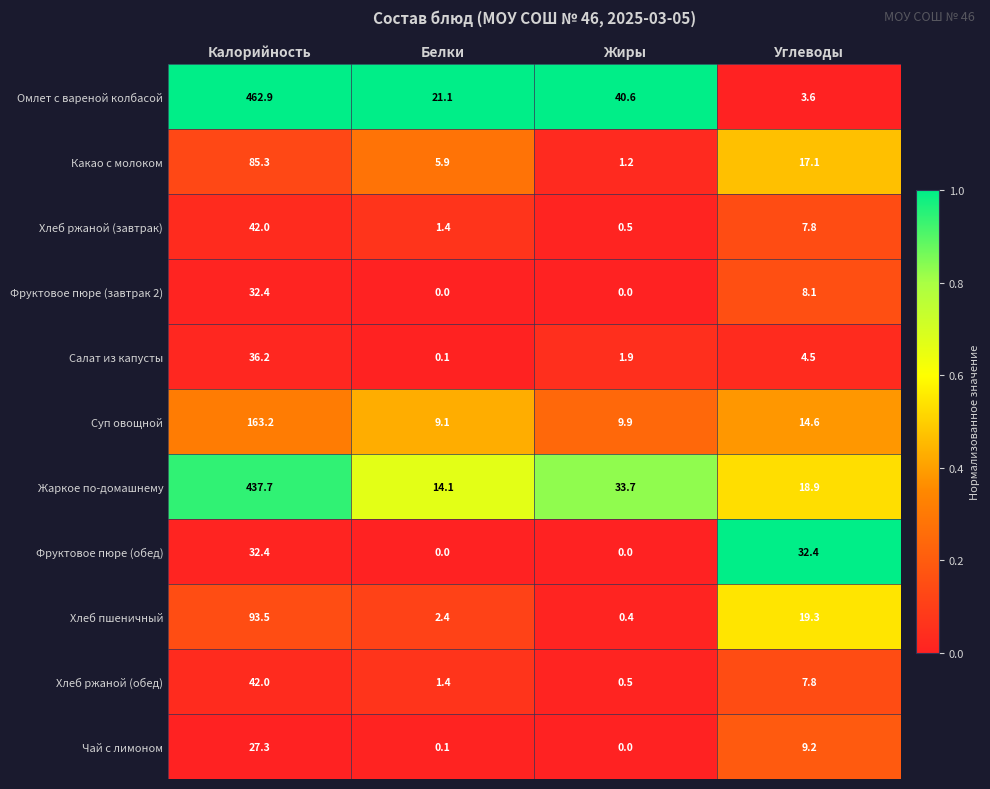

Which series has the largest total across all categories?

Омлет с вареной колбасой